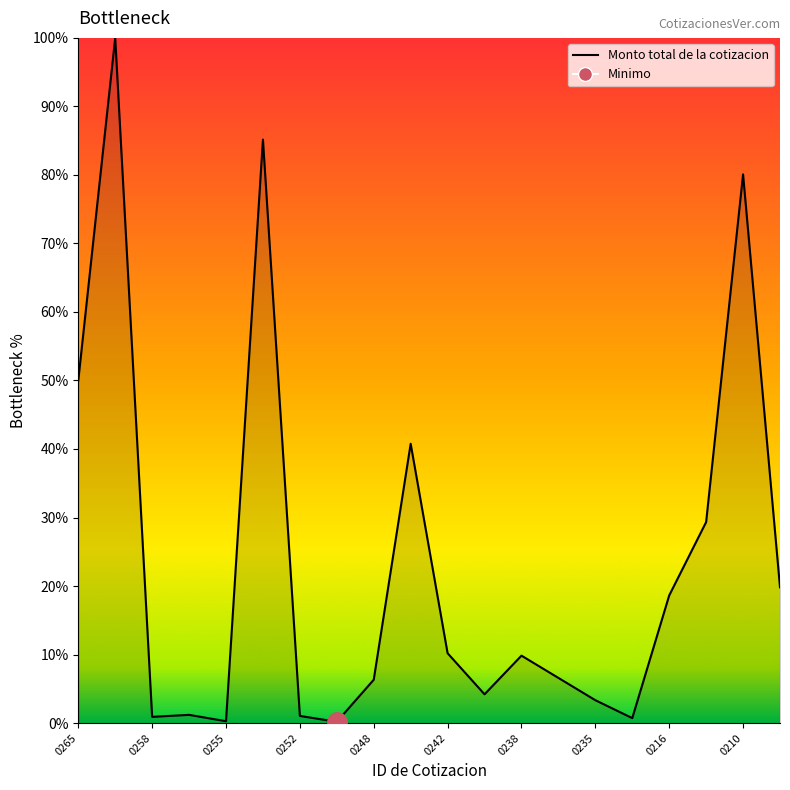

How many data points are above 9?

10